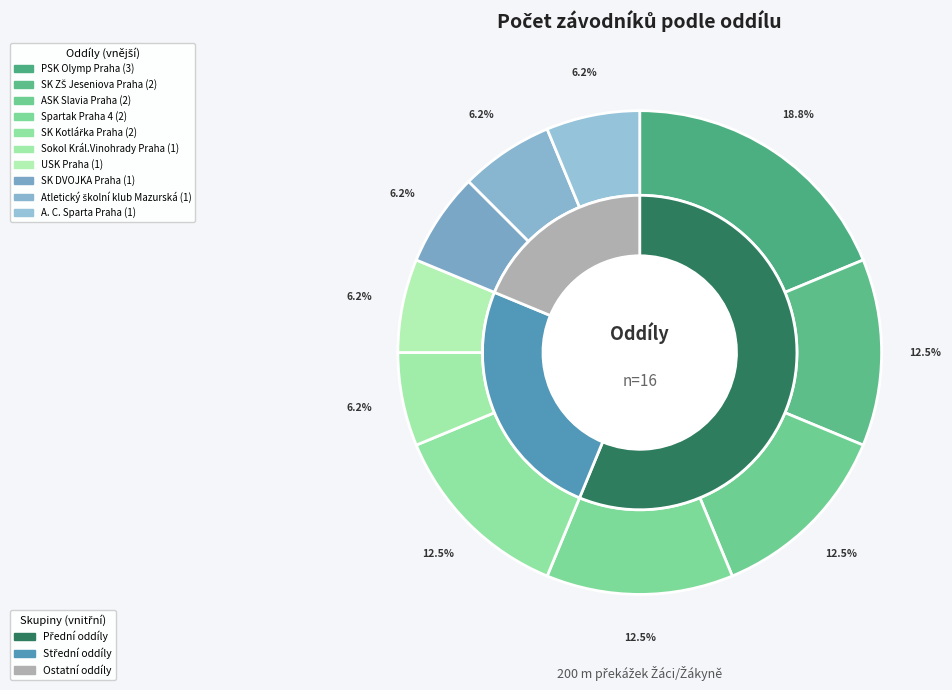

What percentage is NOT represented by SK Kotlářka Praha?

87.5%